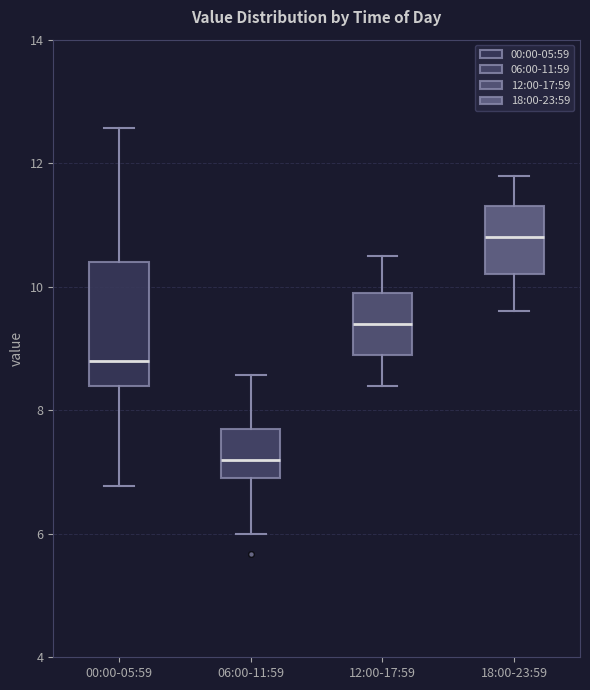

Which box is the tallest, from its lower edge to its upper edge?

00:00-05:59